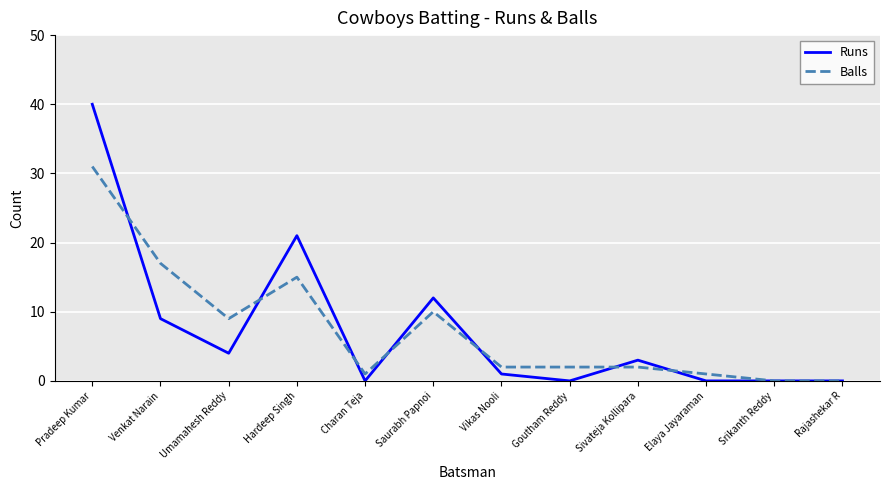

Where do Runs and Balls first cross each other?

Pradeep Kumar and Venkat Narain